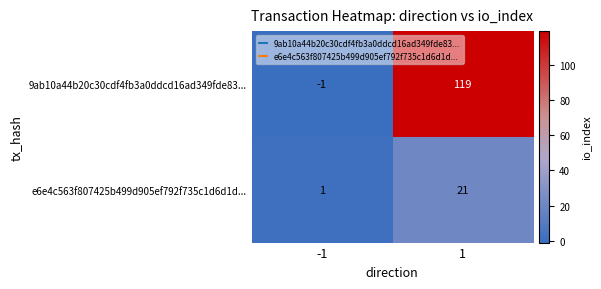

What is the average value of the e6e4c563f807425b499d905ef792f735c1d6d1d... series?

11